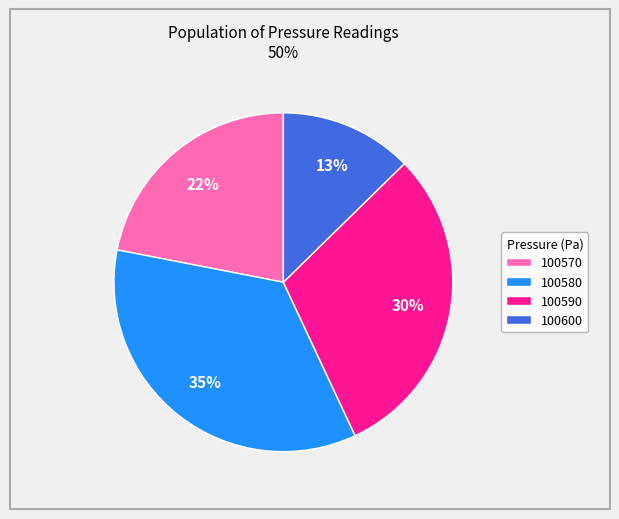

True or false: 100570 accounts for 22% of the total.

True